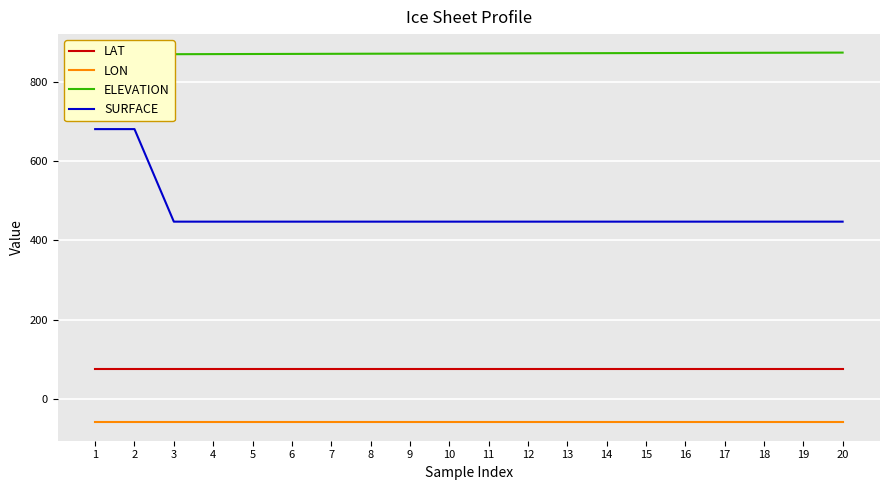

How many lines are shown in the chart?

4